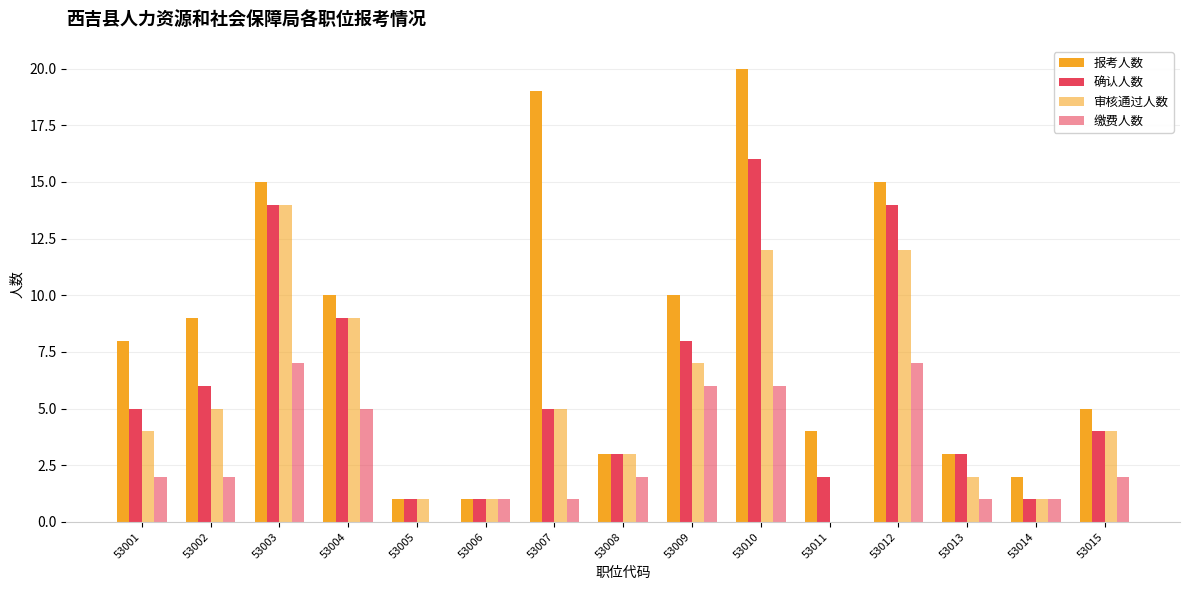

What is the highest value of the 审核通过人数 series?

14